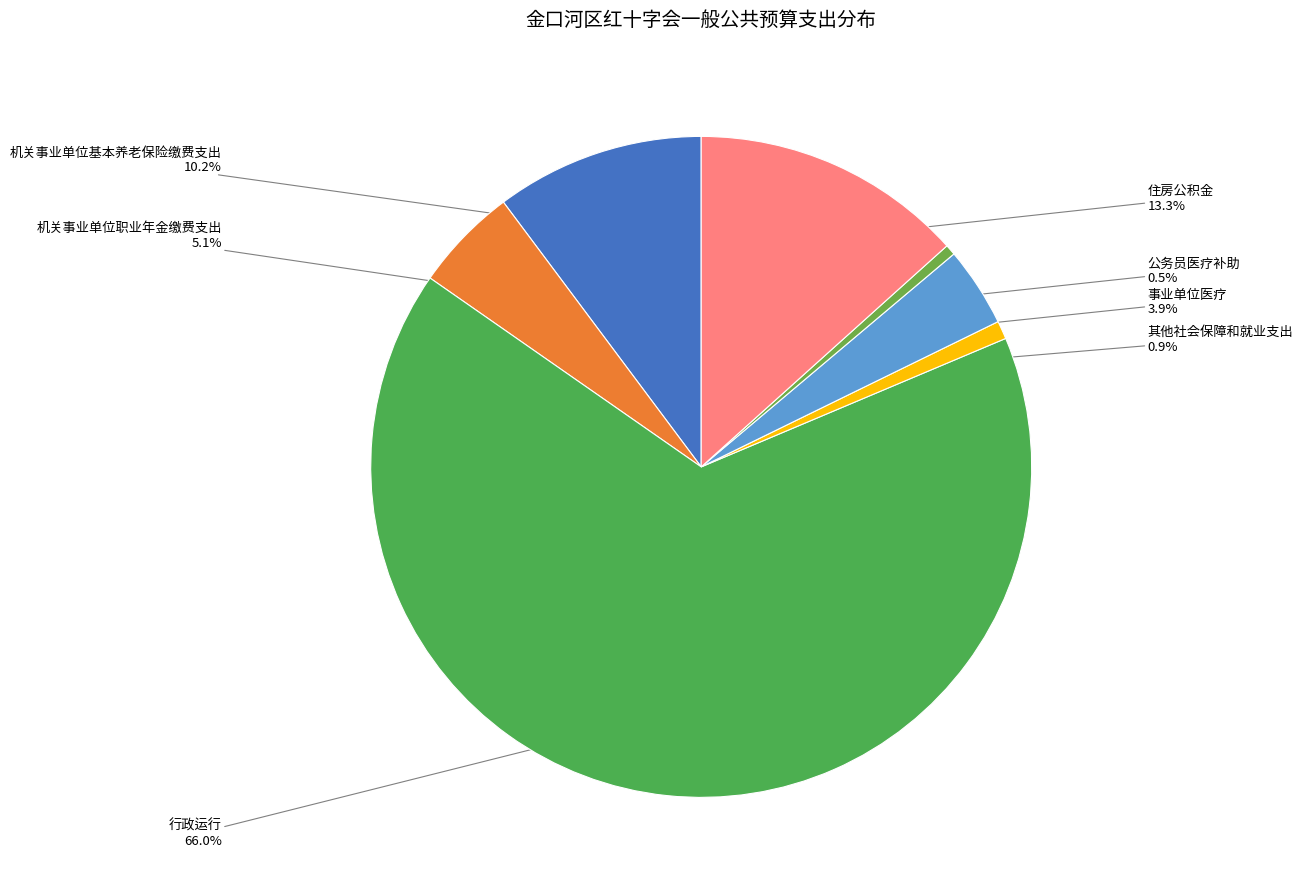

How much of the chart is everything except 公务员医疗补助?

99.5%